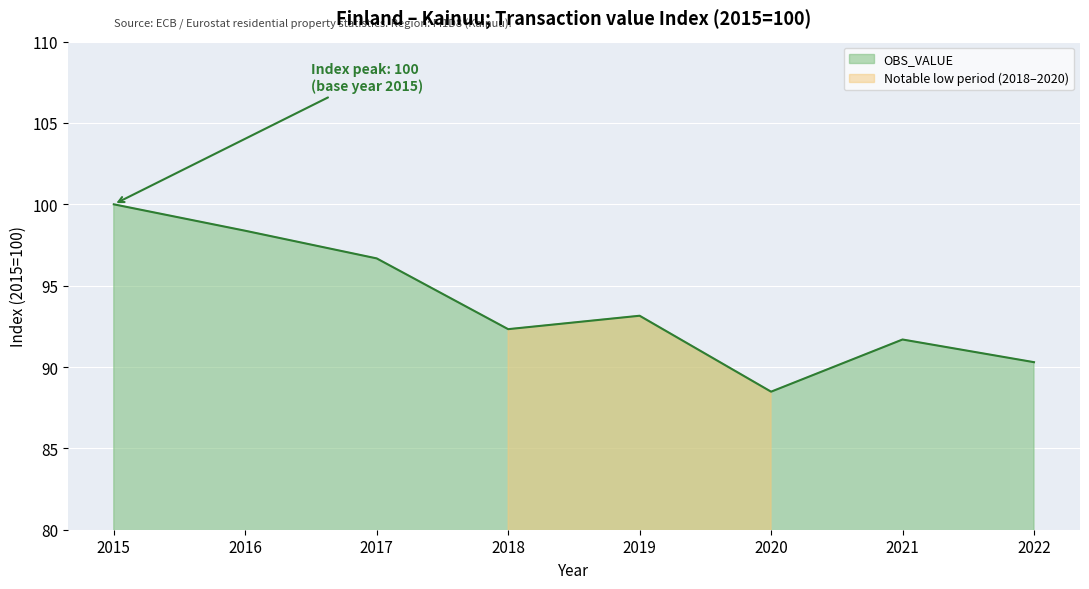

The value at 2022 is 90.3. True or false?

True